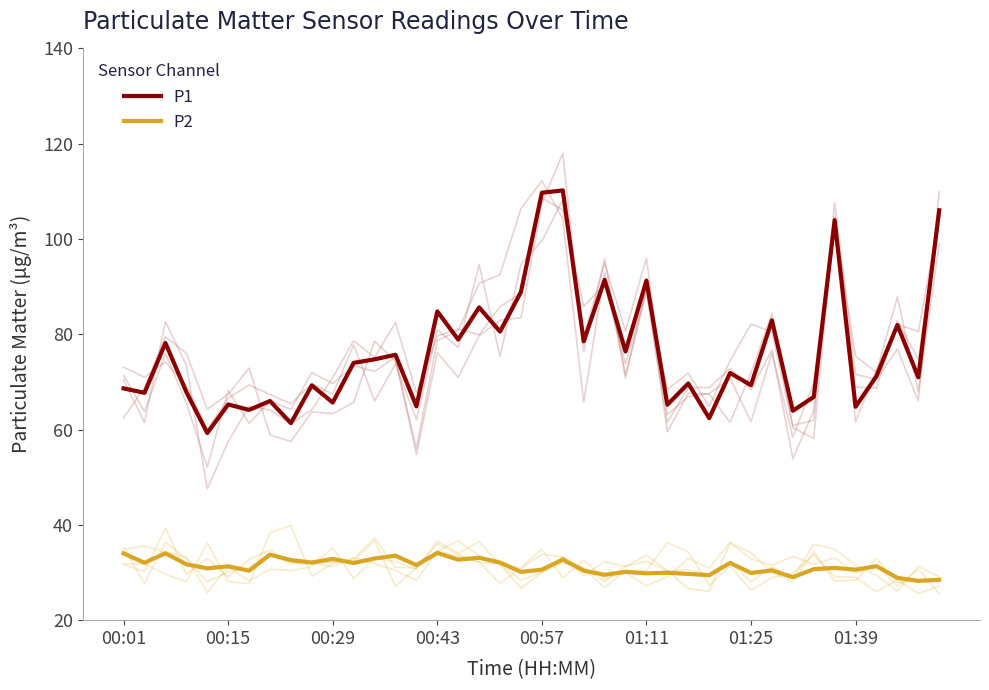

Between 36 and 39, which series saw the biggest shift?

P1